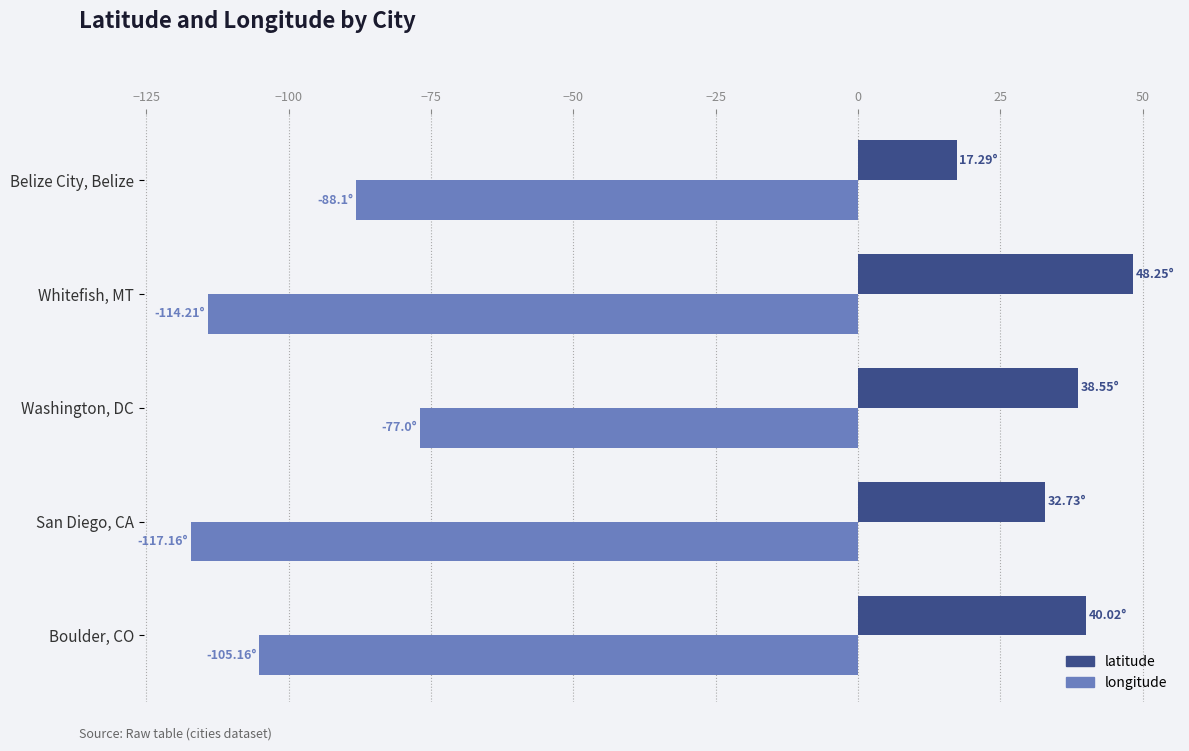

What is the maximum value for longitude?

-77.0